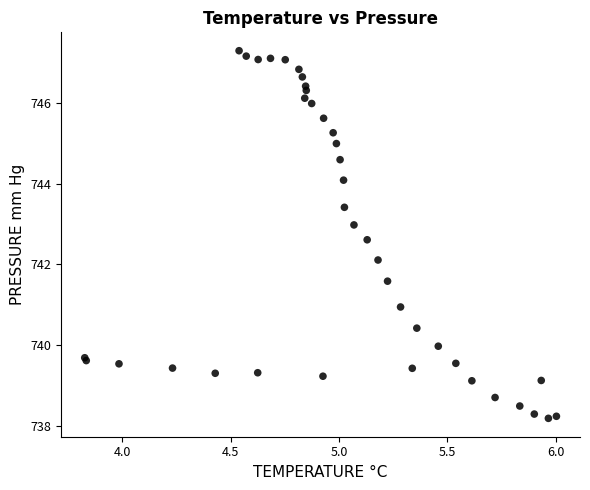

What Y value in the scatter plot is closest to 742?

742.1